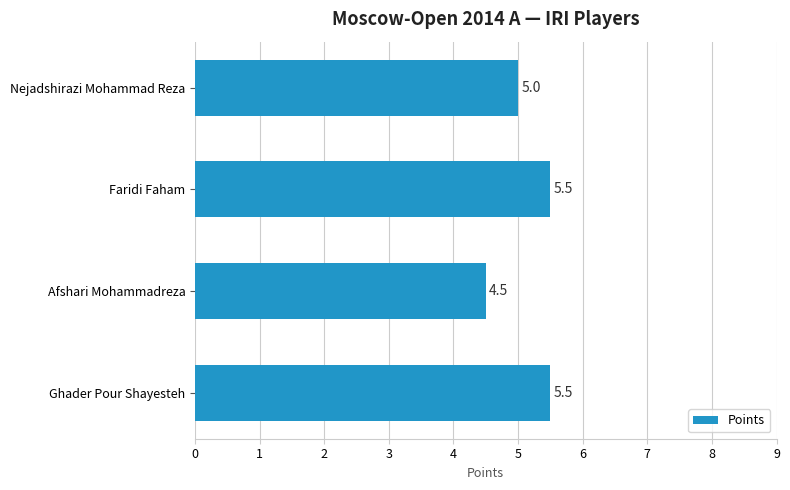

What is the change in value from Afshari Mohammadreza to Faridi Faham?

+1.0